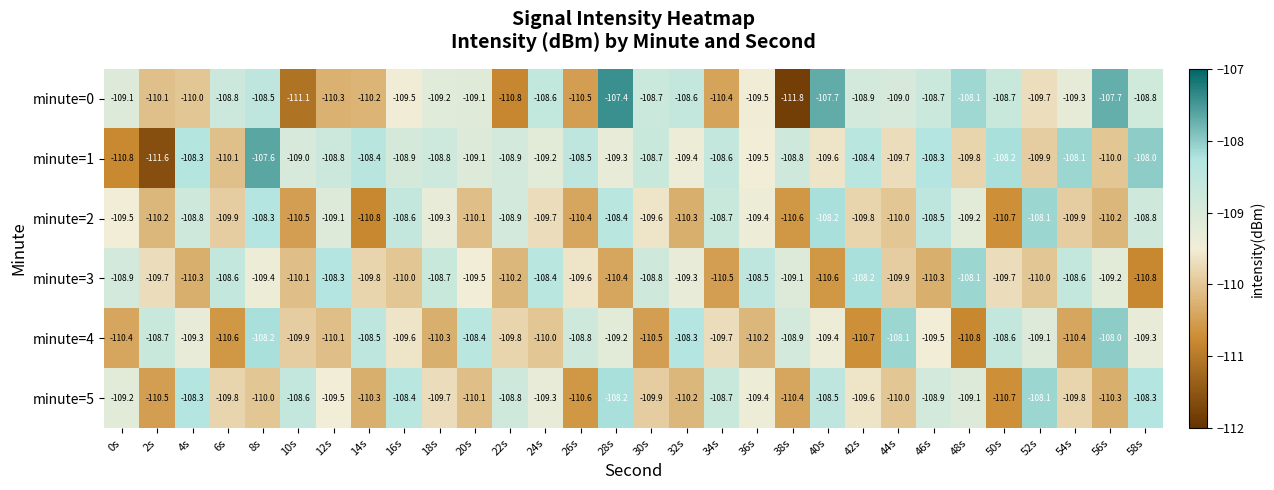

What is the difference between the highest and lowest values at 18s?

1.6